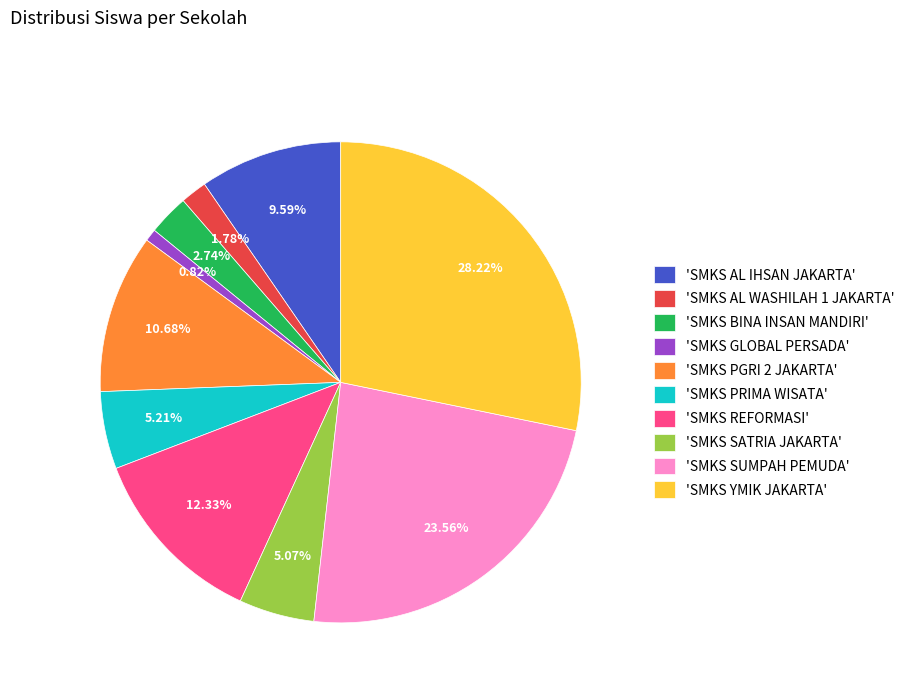

Between 'SMKS BINA INSAN MANDIRI' and 'SMKS SATRIA JAKARTA', which is larger?

'SMKS SATRIA JAKARTA'